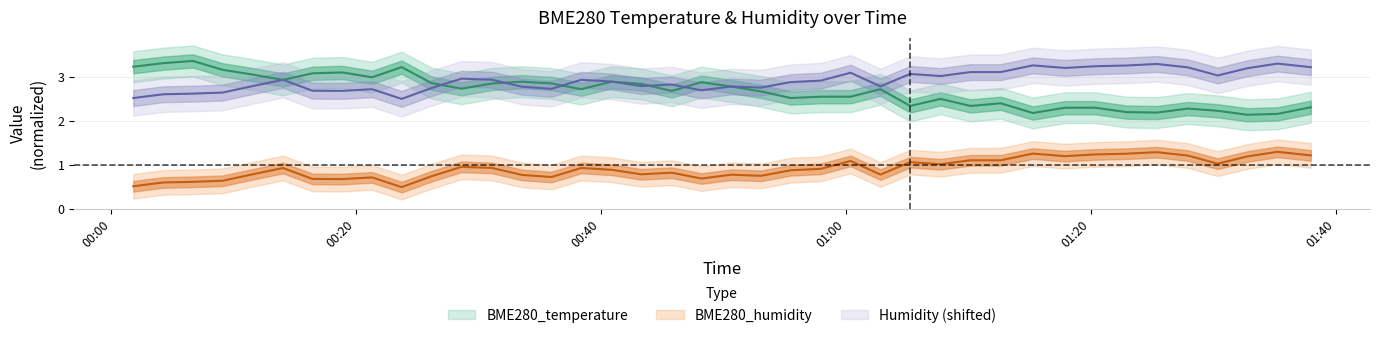

How many interior local valleys does the BME280_humidity series have?

10